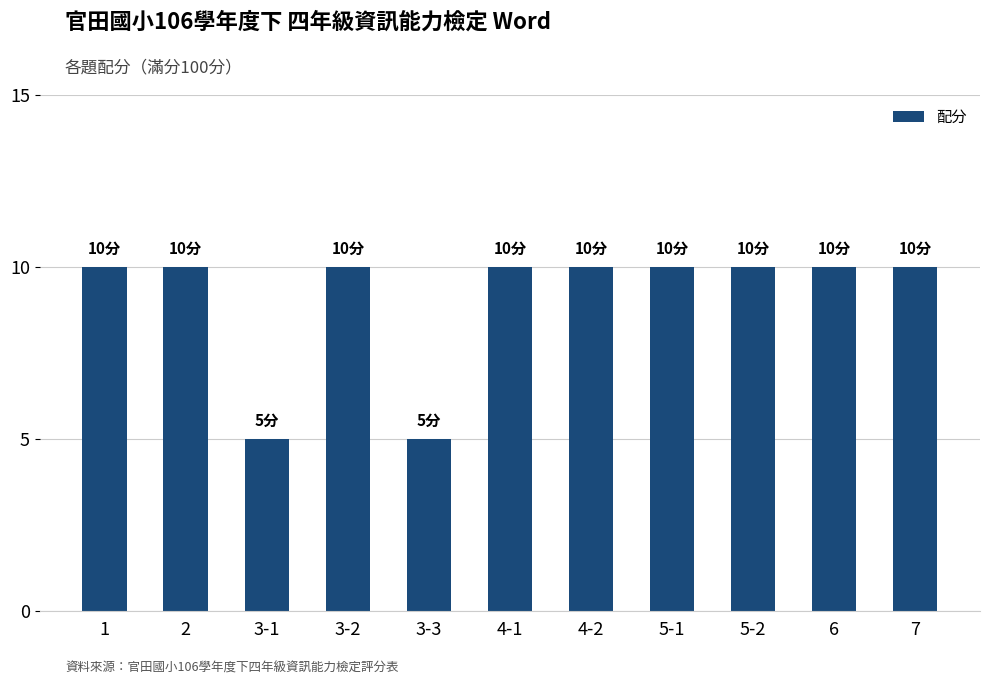

What is the value of the 8th bar from the left?

10